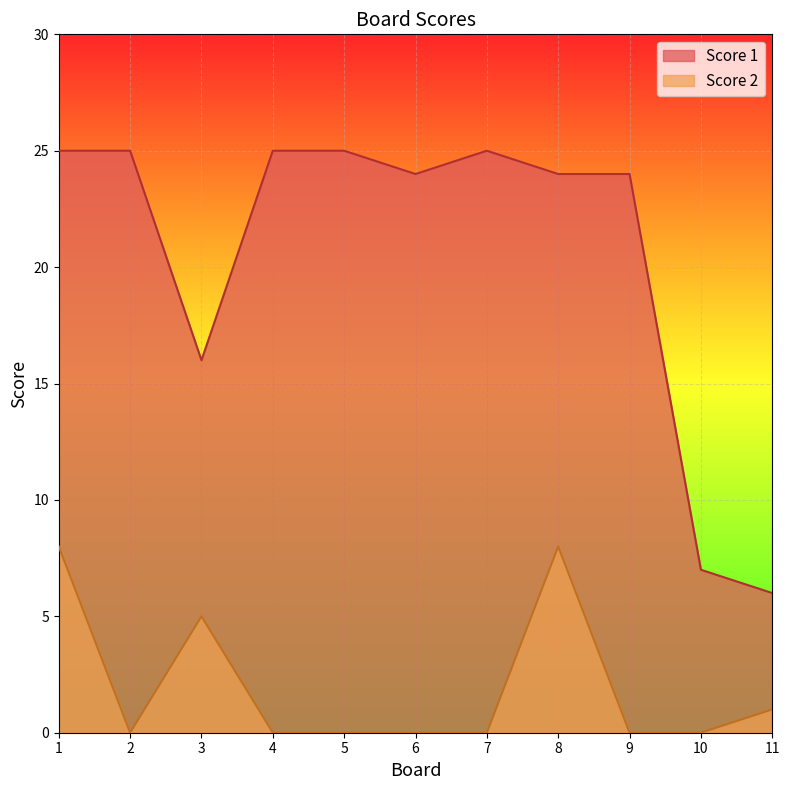

Reading right to left, extract all data points from this chart.

Score 1: 11=6	10=7	9=24	8=24	7=25	6=24	5=25	4=25	3=16	2=25	1=25
Score 2: 11=1	10=0	9=0	8=8	7=0	6=0	5=0	4=0	3=5	2=0	1=8